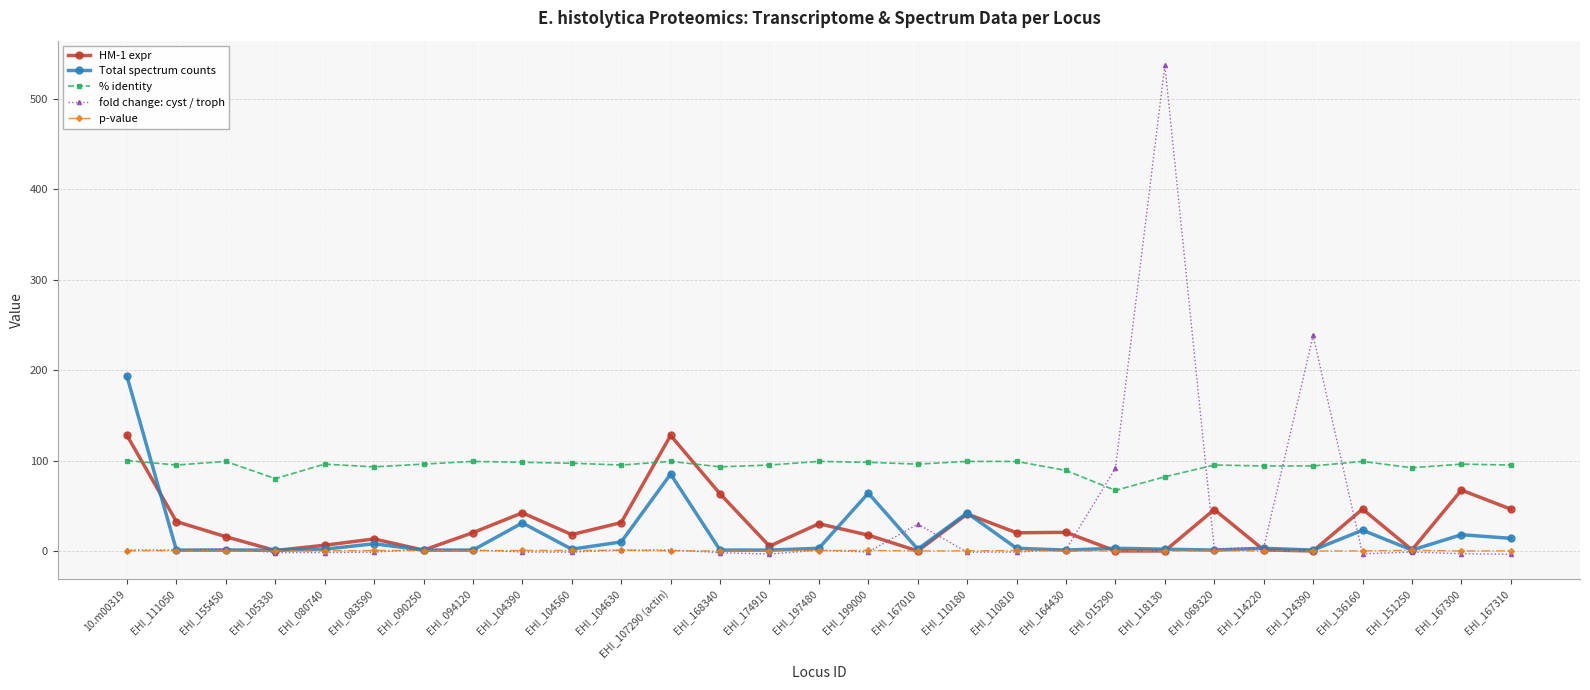

List the series in order of their peak value, lowest first.

p-value, % identity, HM-1 expr, Total spectrum counts, fold change: cyst / troph